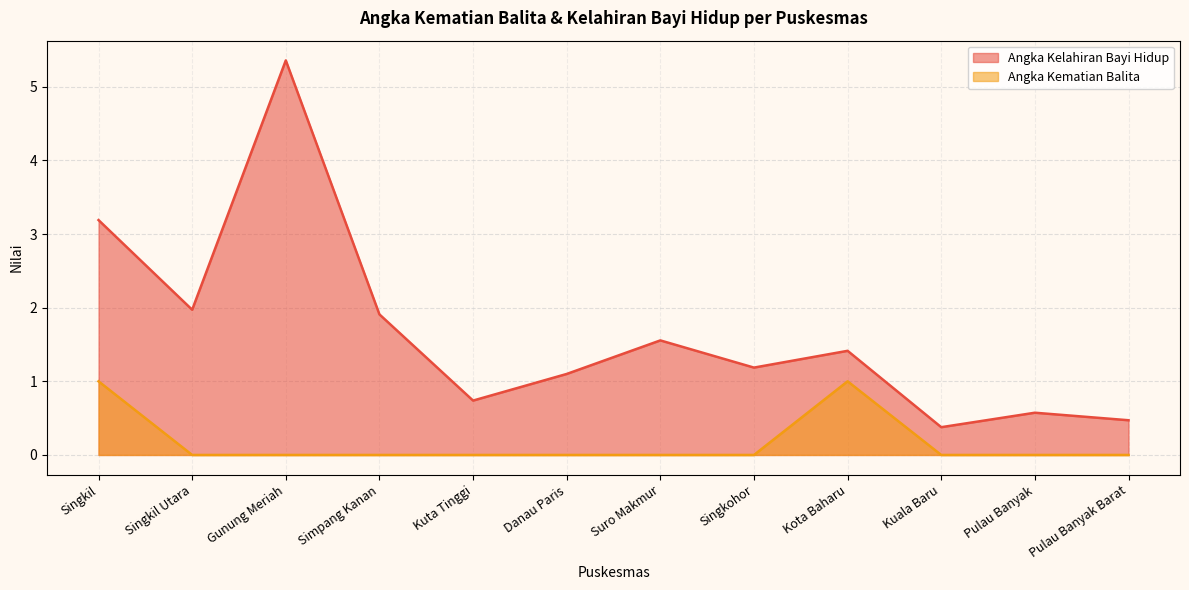

What is the total value across all series at Kota Baharu?

2.4